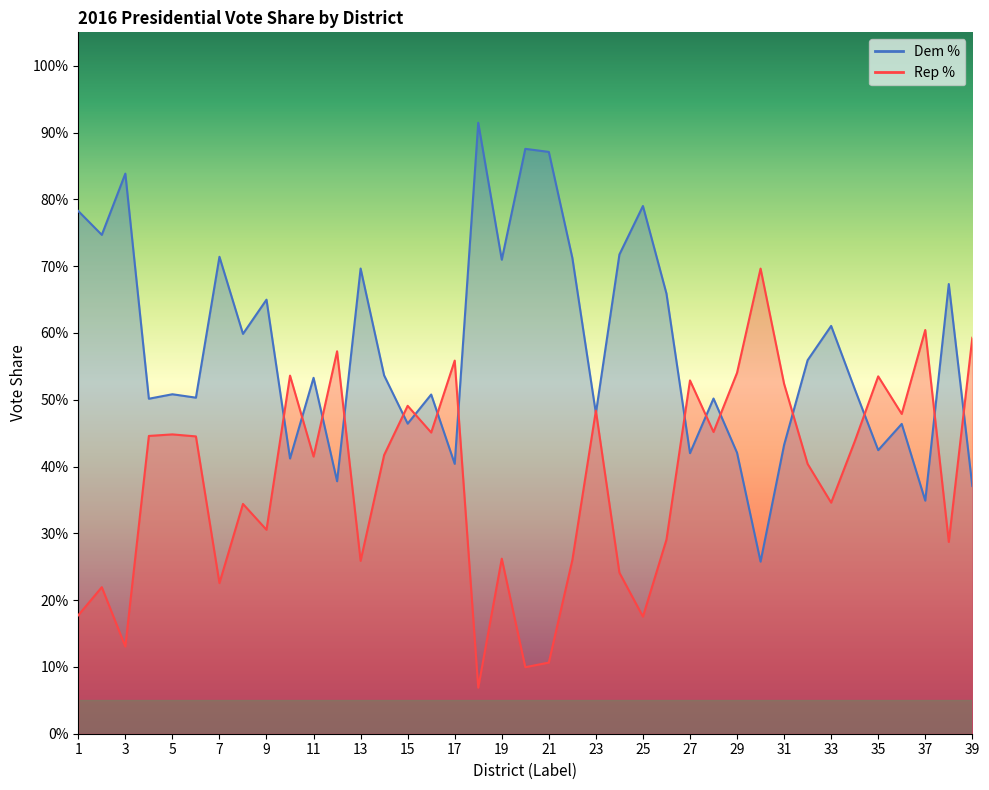

At which label is Rep % closest to 0?

18